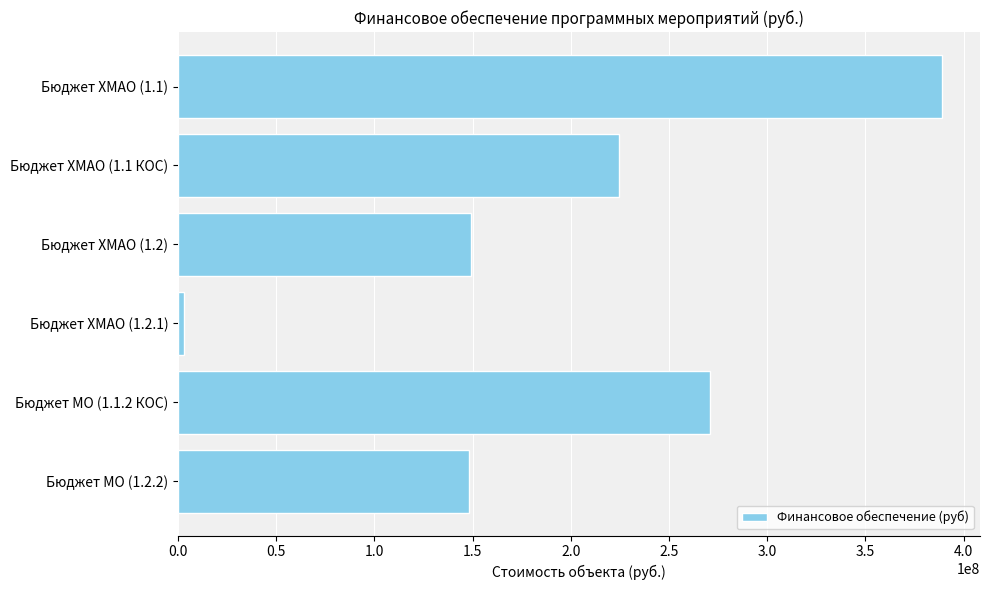

What is the label of the 1st bar from the bottom?

Бюджет МО (1.2.2)